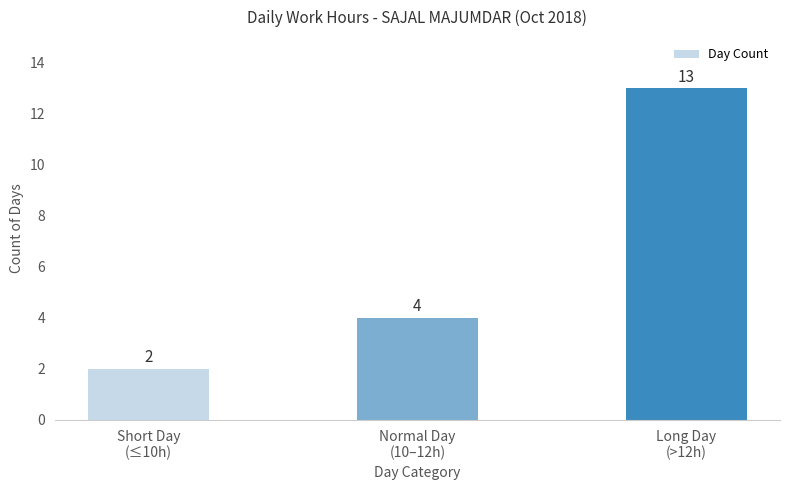

The value at Normal Day
(10–12h) is 7. True or false?

False